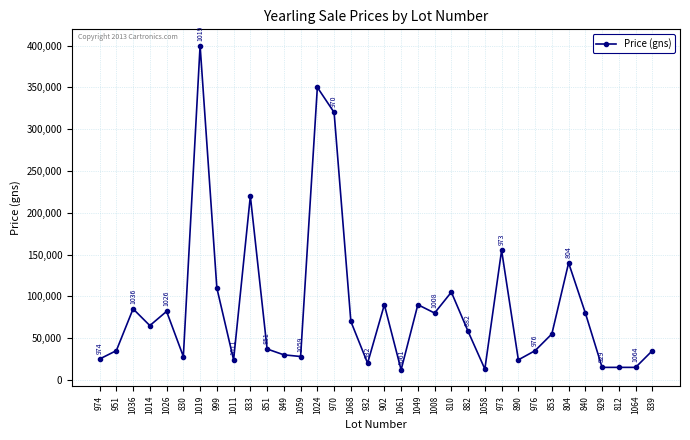

How many distinct data groups are displayed?

1